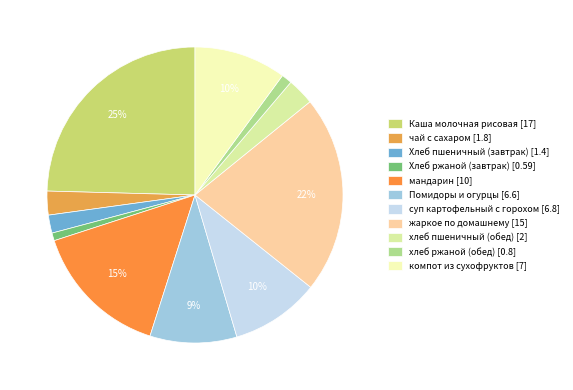

What percentage is the суп картофельный с горохом slice, to the nearest percent?

10%